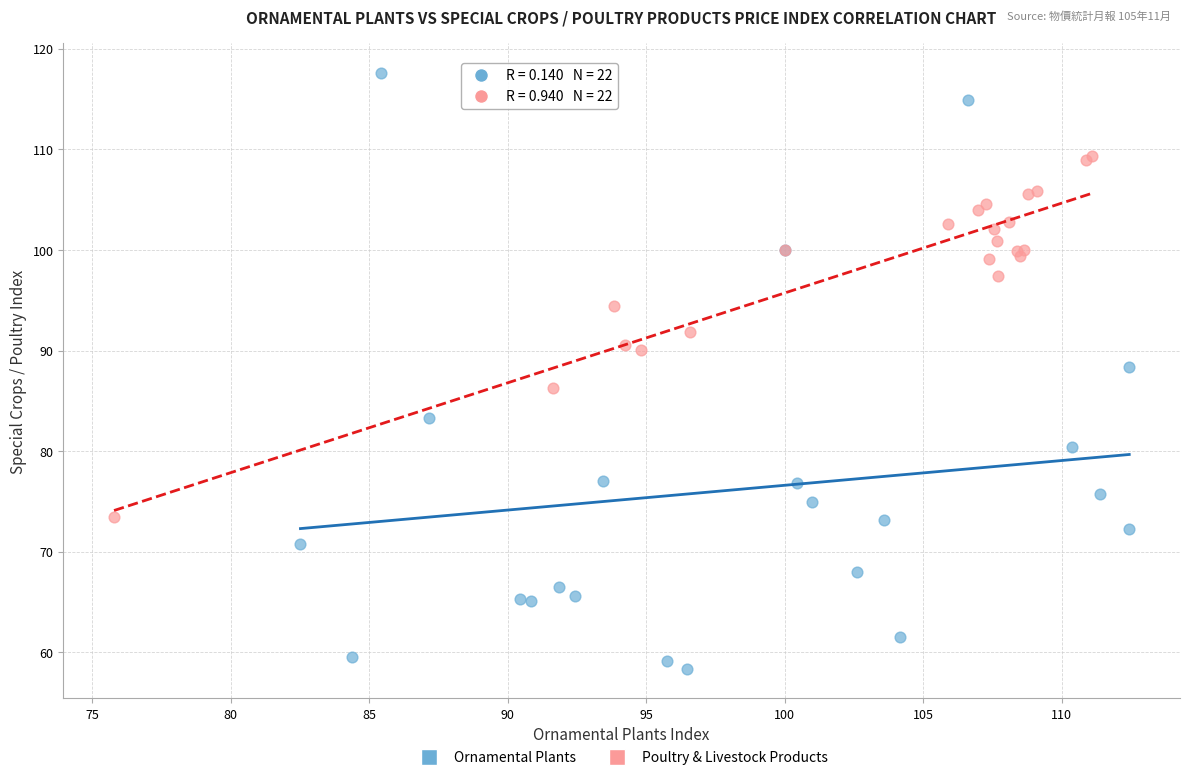

Which series has the widest spread of Y values?

Ornamental Plants